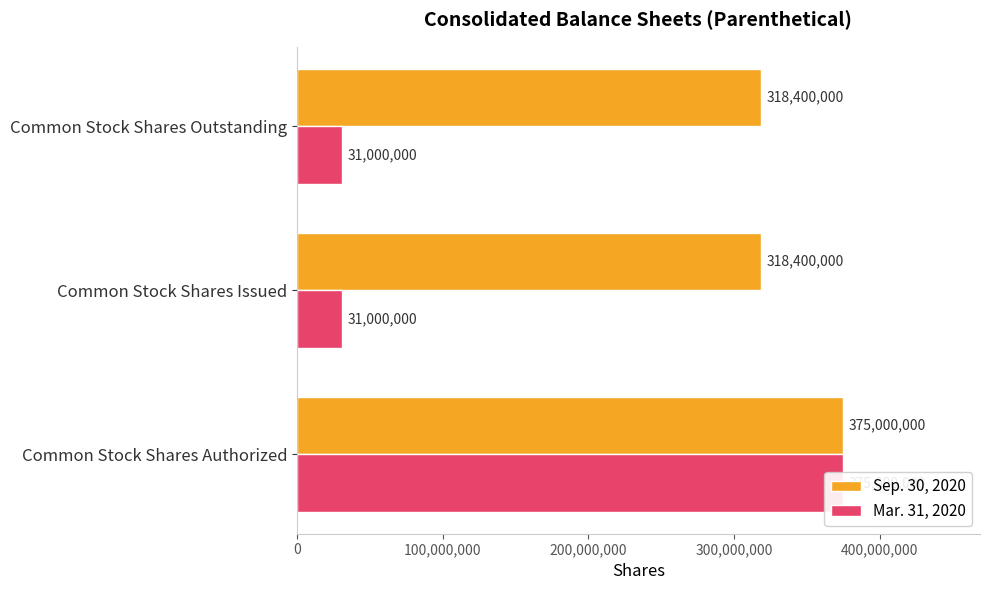

What is the average value of the Mar. 31, 2020 series?

145666667